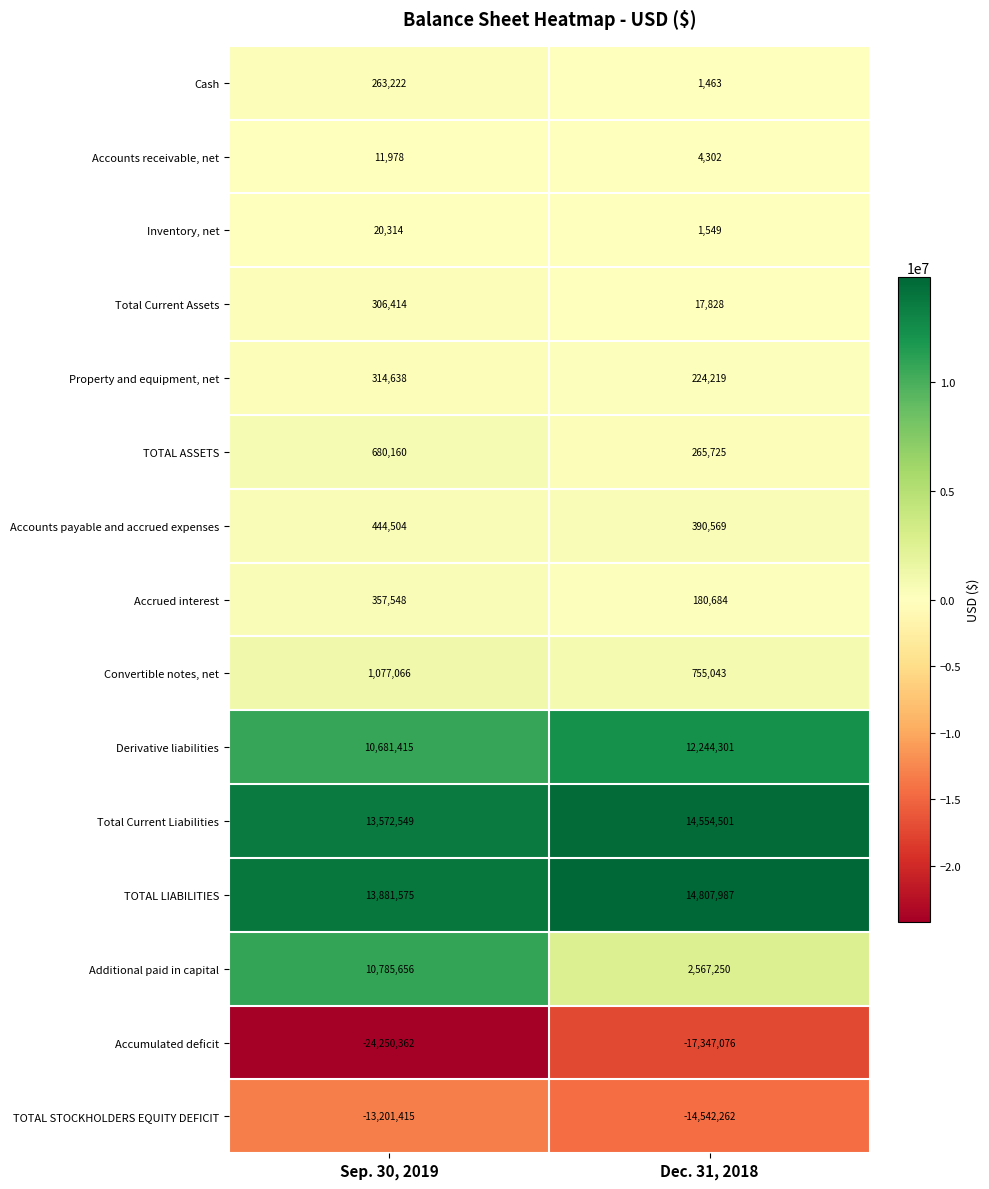

Where is Inventory, net nearest to the value 10931?

Dec. 31, 2018